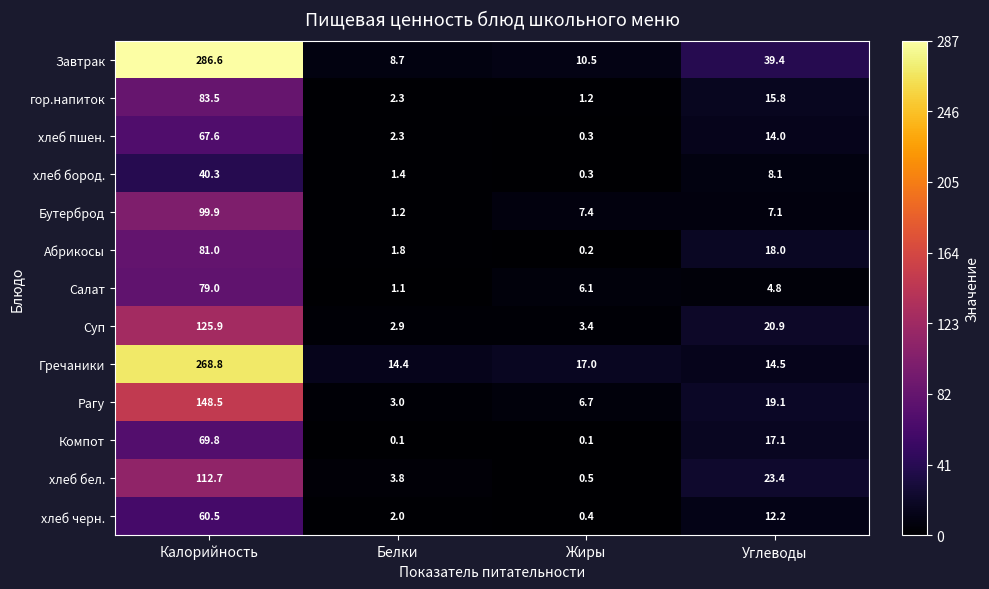

Where does the хлеб бел. series first go above 23?

Калорийность